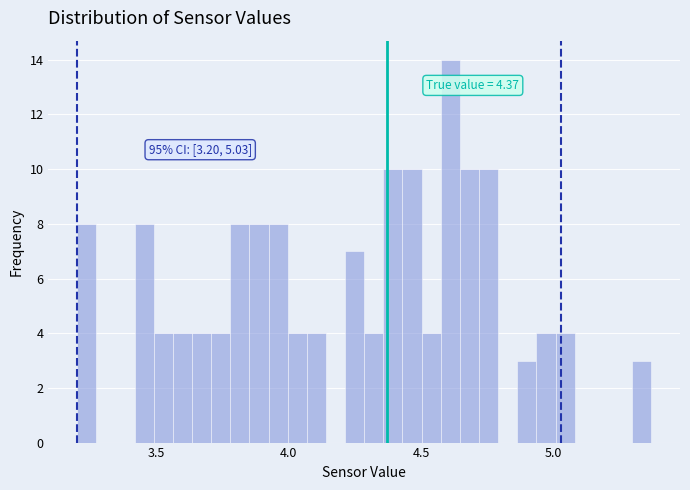

Read against the x-axis, roughly where is the centre of the tallest bar?

4.60